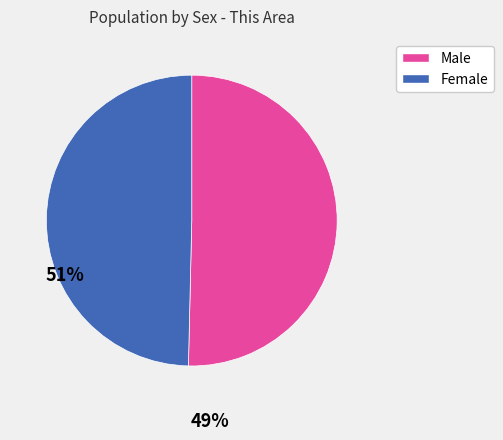

Is the sum of Male and Female greater than half?

Yes